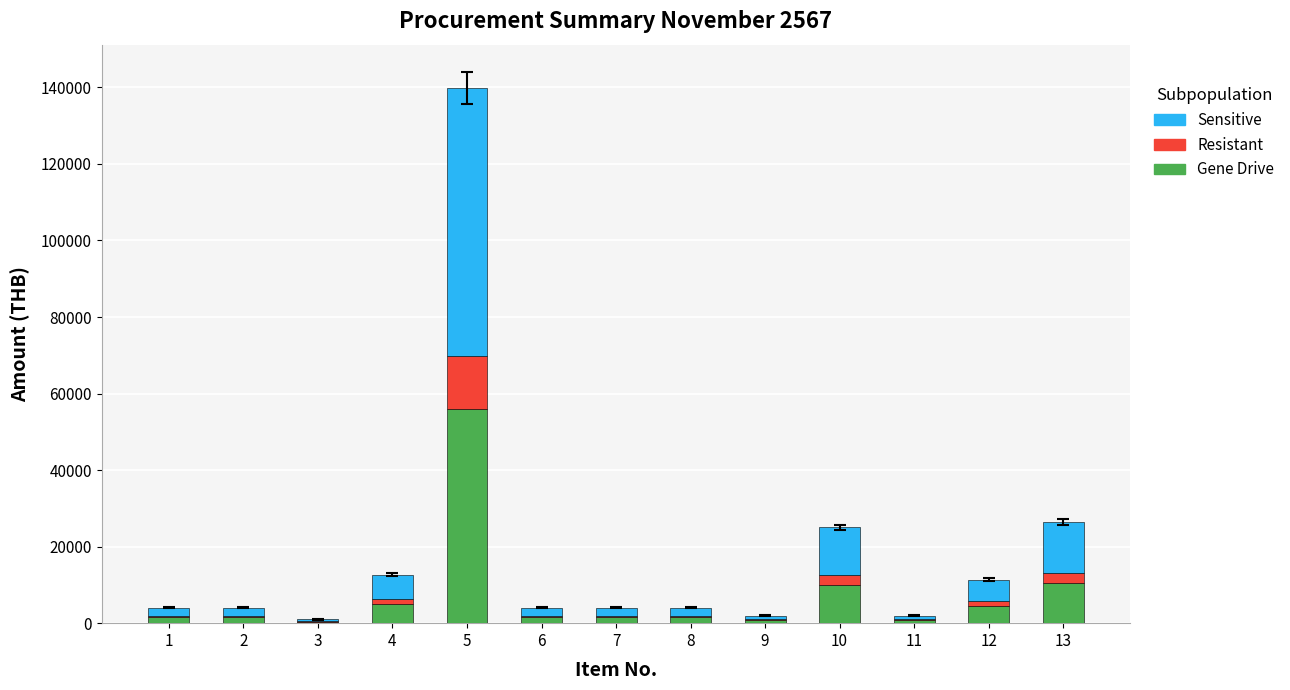

What is the highest value of the Gene Drive series?

55912.0